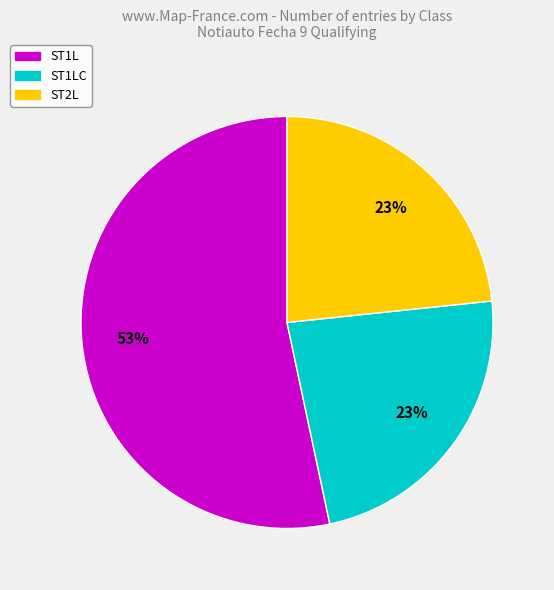

To the nearest percent, what is the difference between the largest and smallest slice percentages?

30%